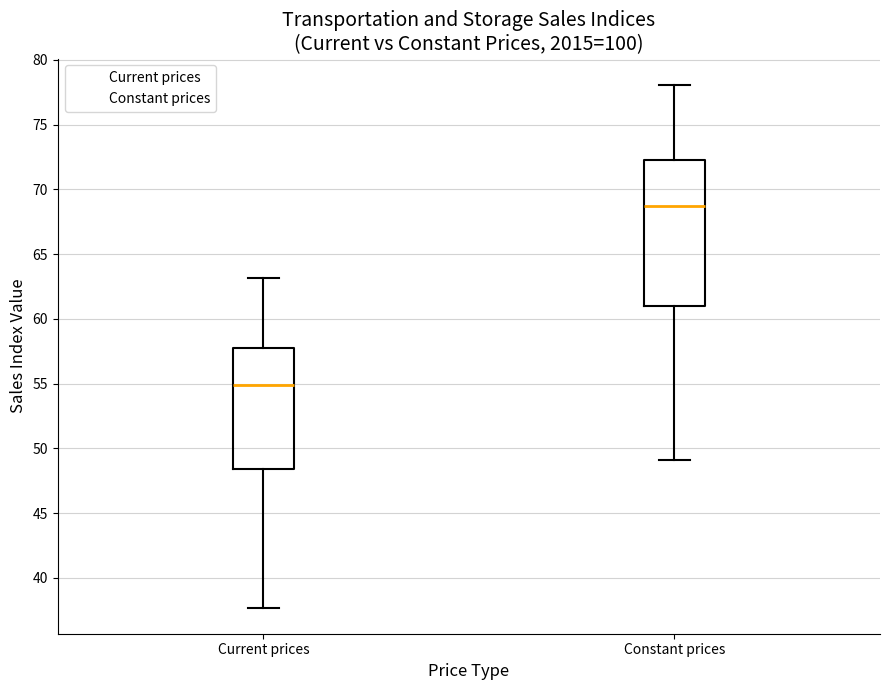

Which box is the tallest, from its lower edge to its upper edge?

Constant prices